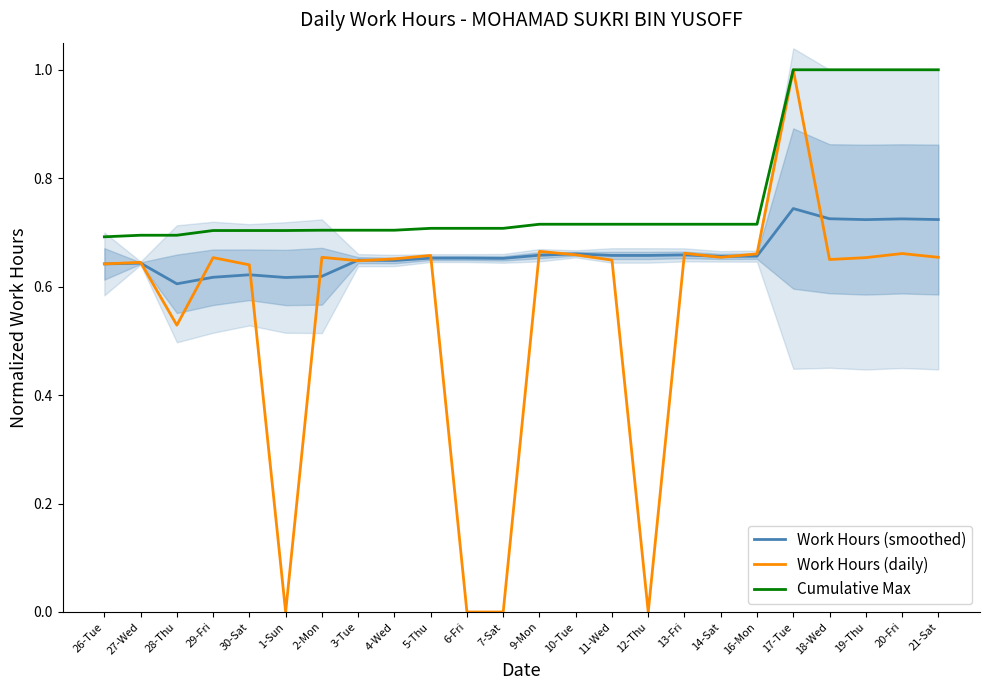

Where is Work Hours (daily) nearest to the value 0?

1-Sun